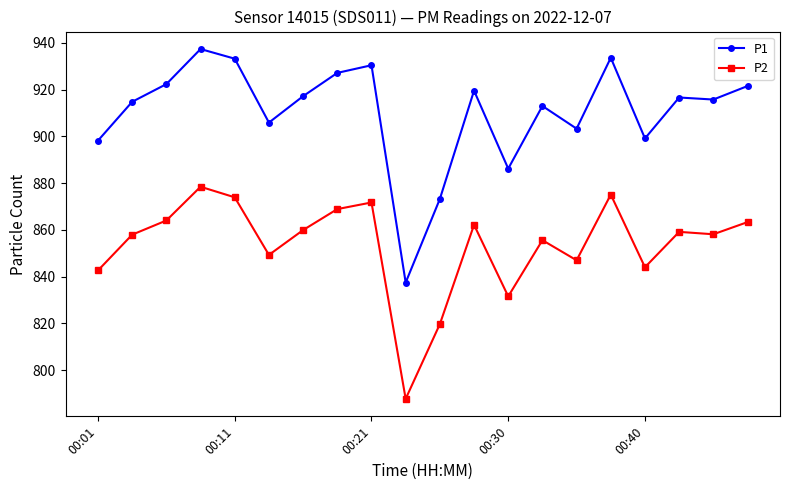

Which series has the largest total across all categories?

P1